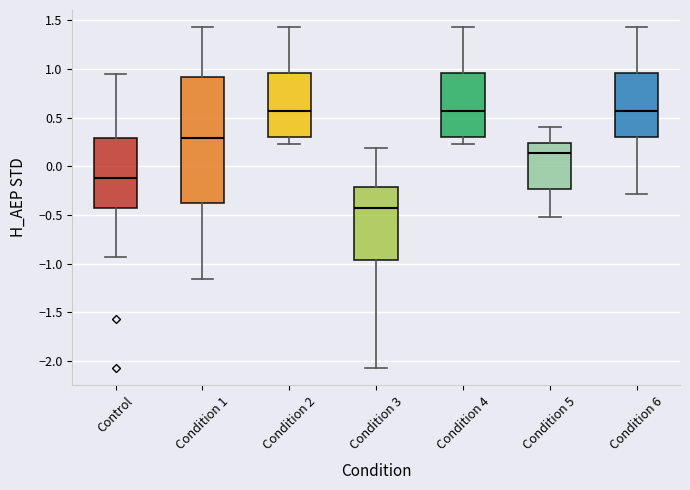

Which box's median line is the lowest?

Condition 3